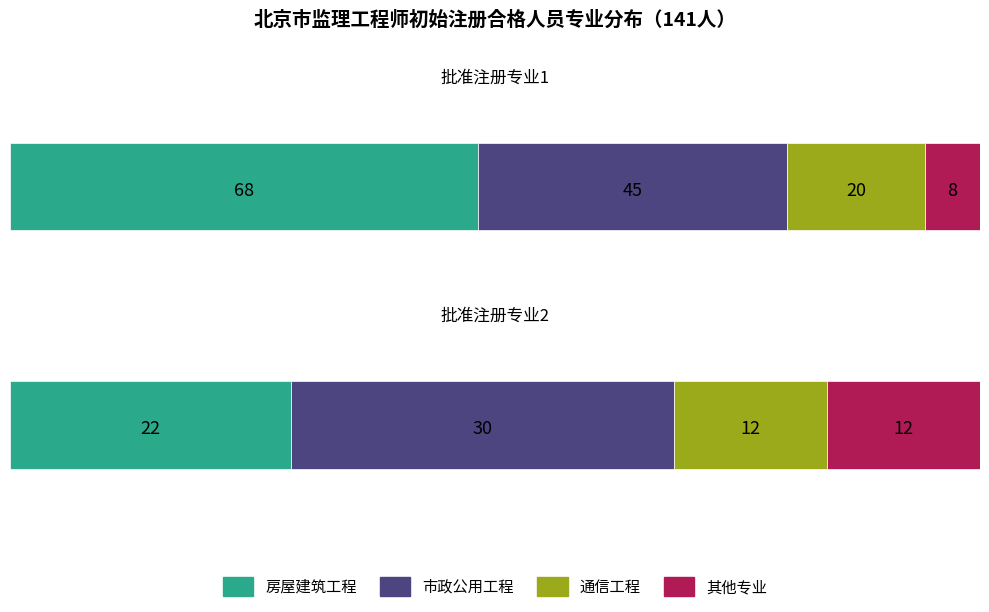

Rank the categories by 房屋建筑工程 value from lowest to highest.

批准注册专业2, 批准注册专业1